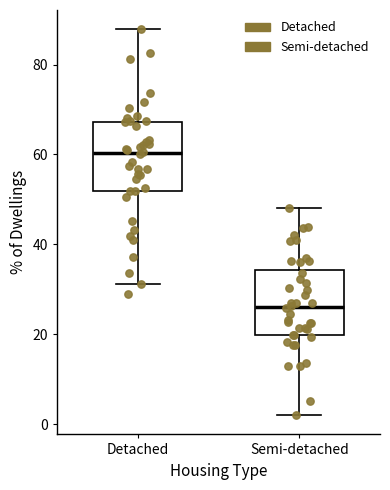

Where does the lower whisker of the box for Semi-detached end on the y-axis? The values are not printed on the chart, so give them approximately, as read against the axis.

2